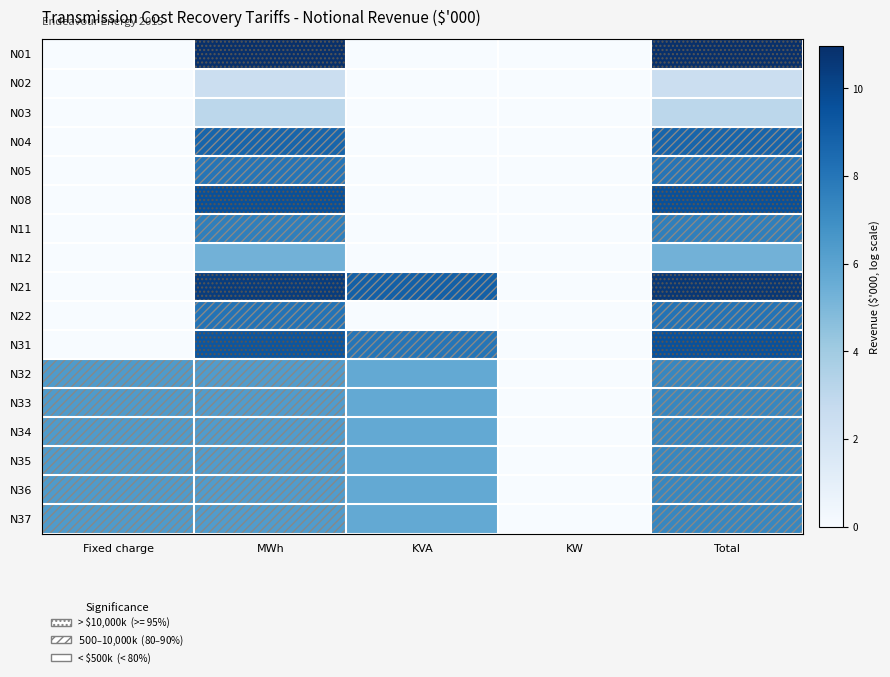

What is the greatest value displayed?

11.0